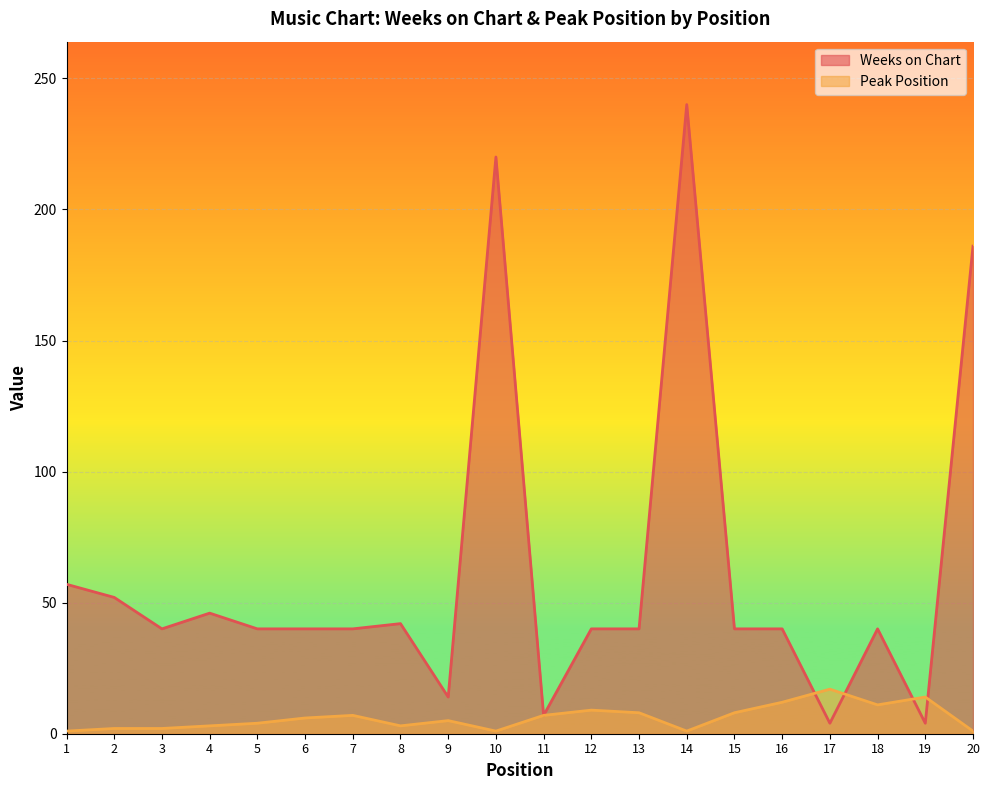

What is the smallest value displayed?

1